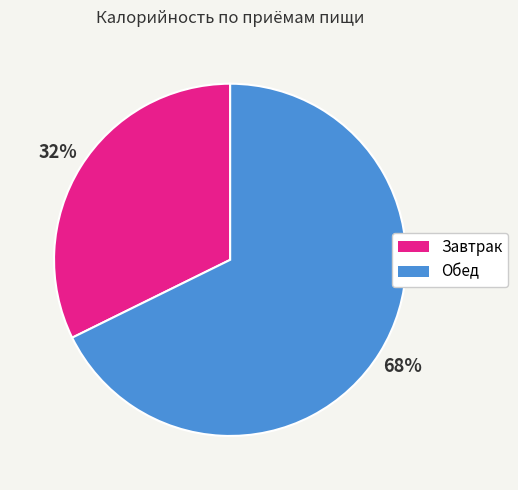

Is it true that Завтрак is 19% of the pie?

False